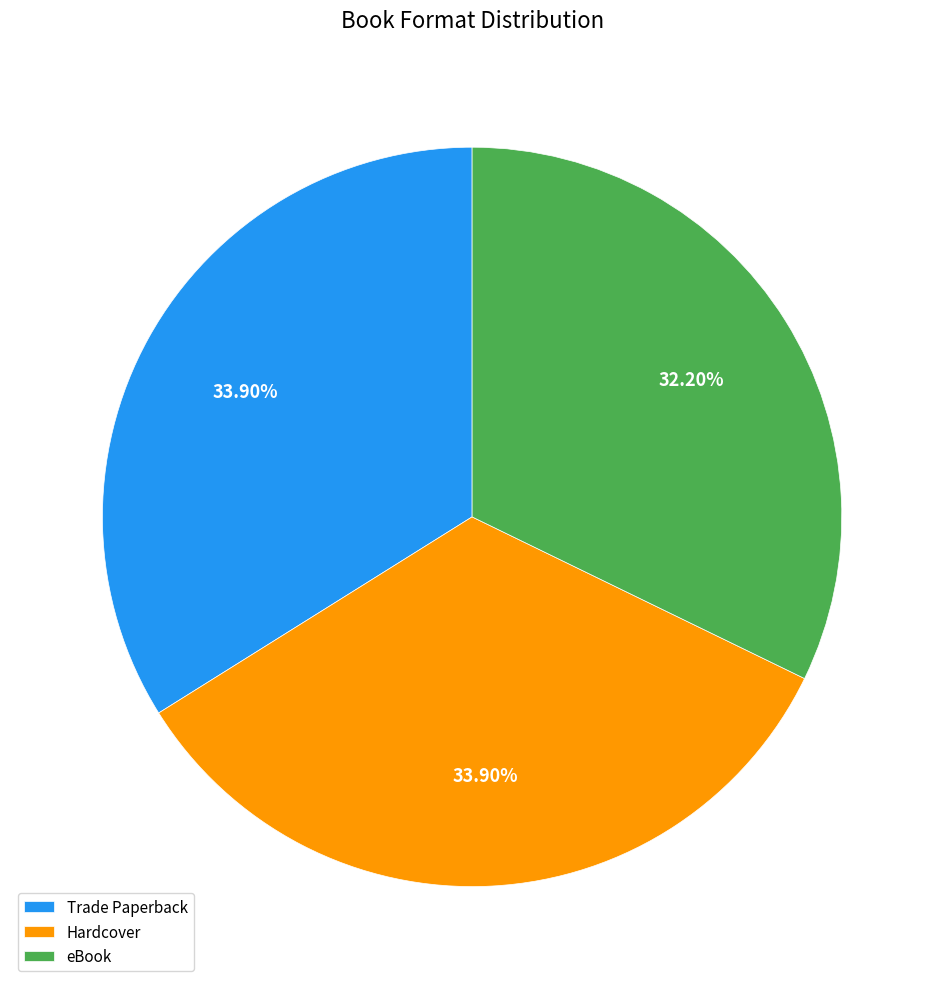

Which category has the smallest portion of the pie?

eBook